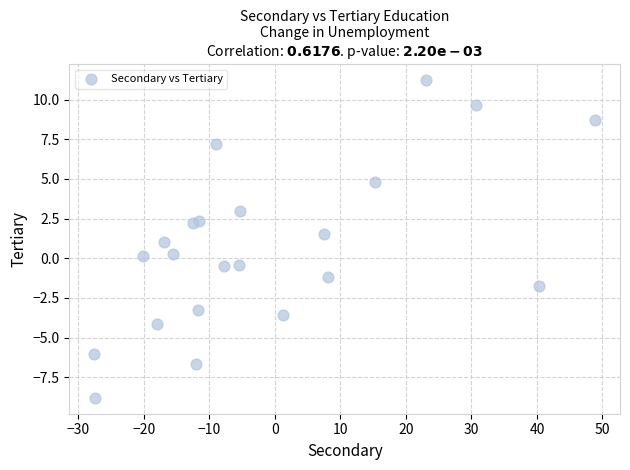

What is the range of Y values (max minus min)?

20.0